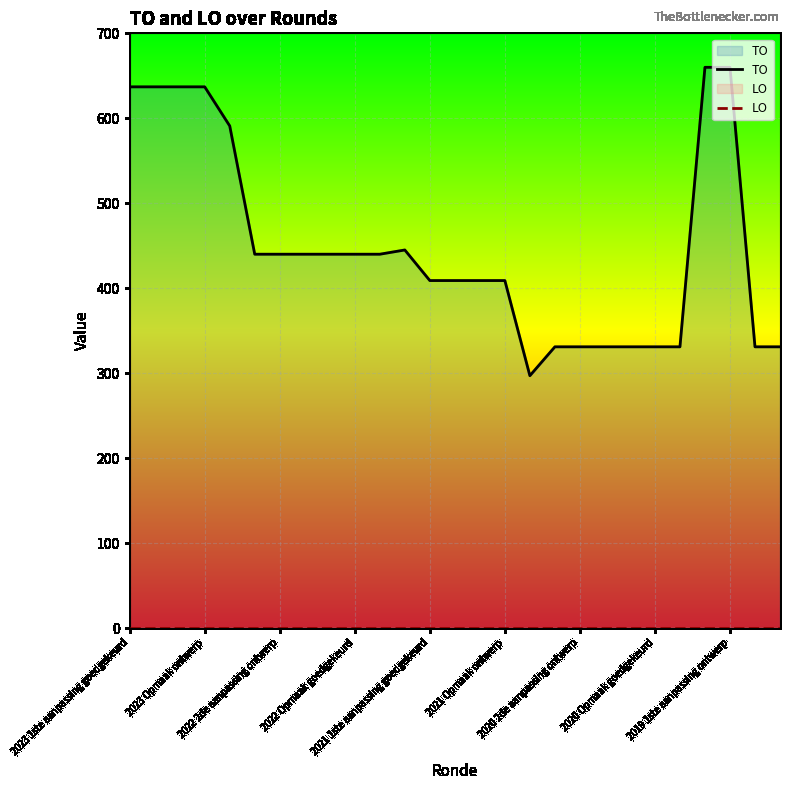

True or false: TO and LO cross at least once.

False